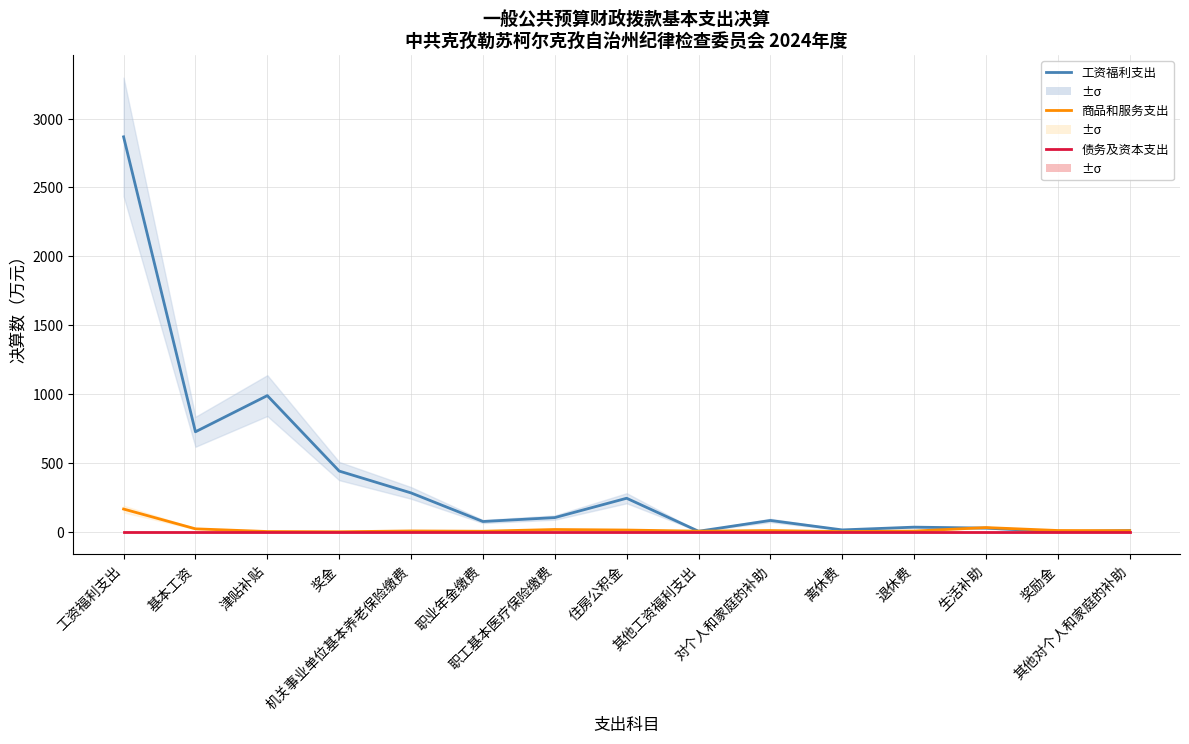

At which category does 商品和服务支出 reach its first local valley?

奖金